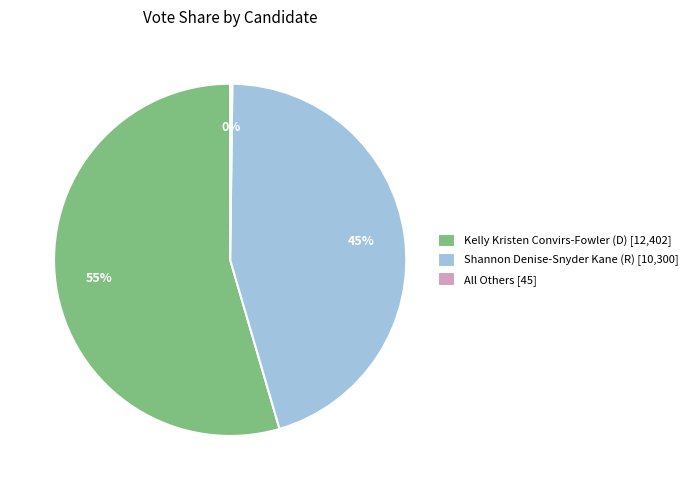

True or false: Shannon Denise-Snyder Kane (R) [10,300] accounts for 45% of the total.

True